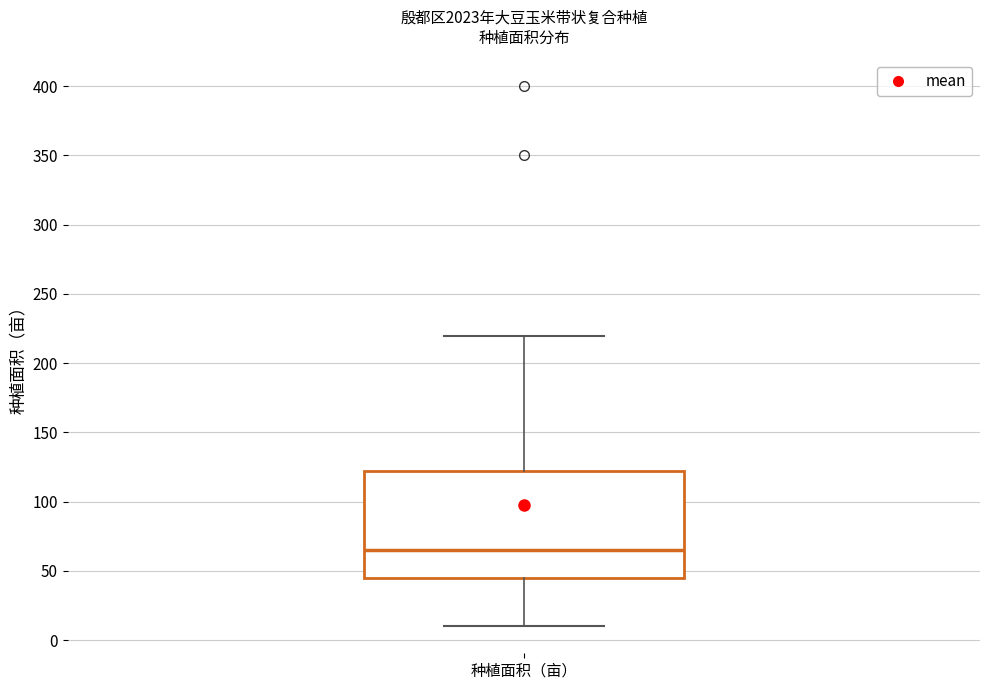

Transcribe this box plot: give where the median line is, the range the box spans, and where the two whiskers end, as read against the y-axis. The values are not printed on the chart, so give them approximately, as read against the axis.

median 65, box 45 to 125, whiskers 10 to 220